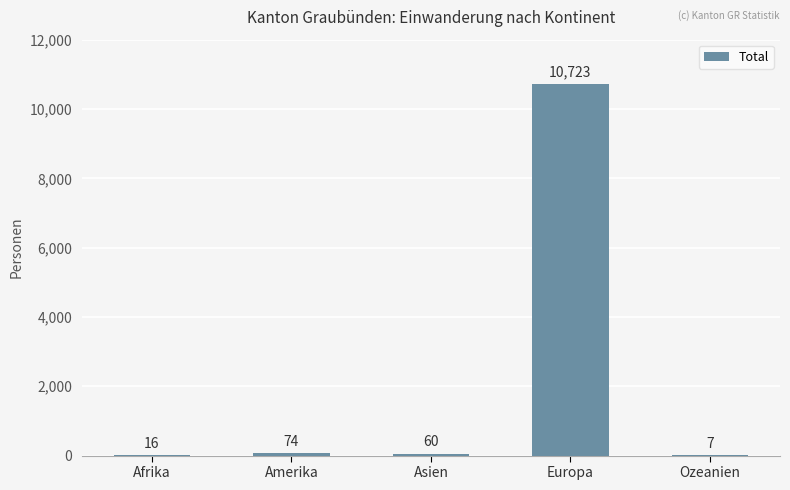

What is the change in value from Afrika to Europa?

+10707